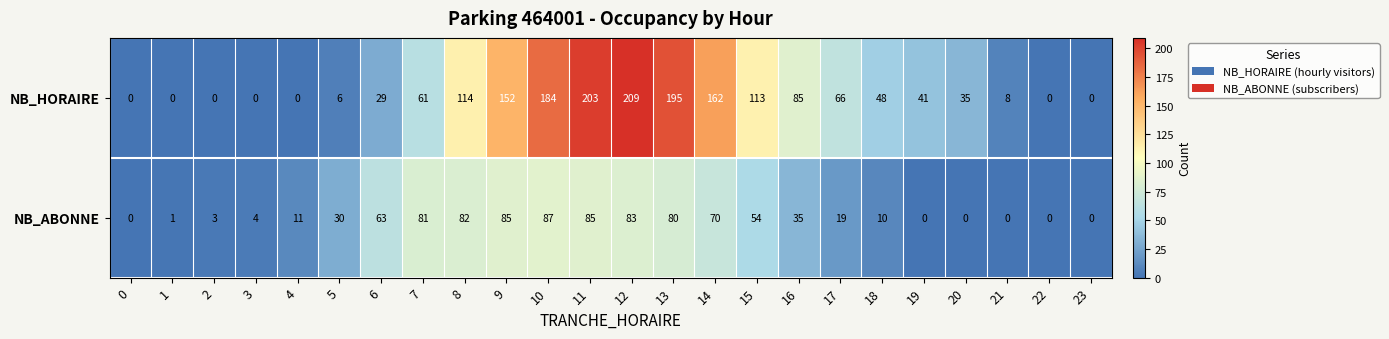

The NB_HORAIRE series shows 61 at 20. True or false?

False